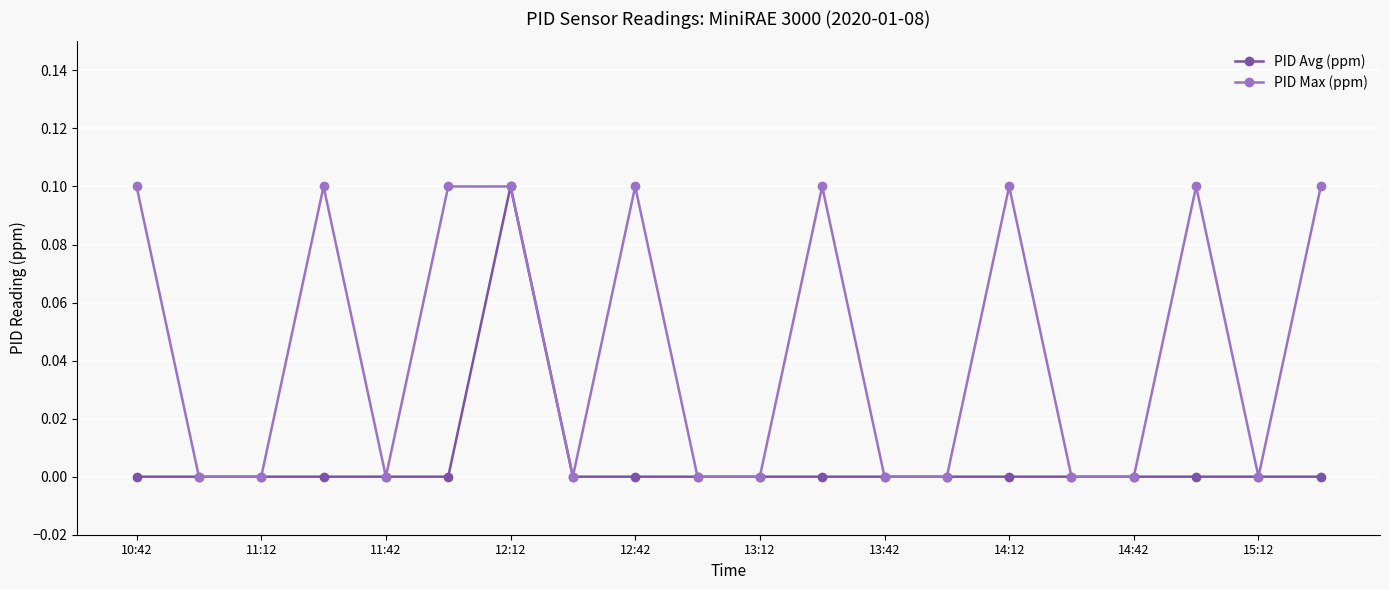

Which series has the largest total across all categories?

PID Max (ppm)